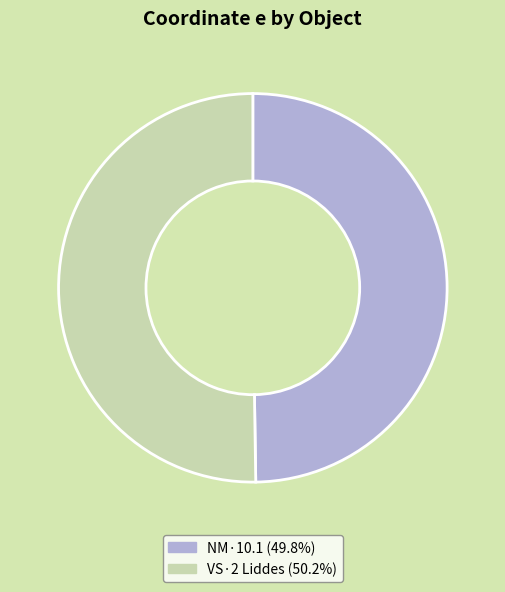

Combined, do NM·10.1 and VS·2 Liddes account for over 50%?

Yes